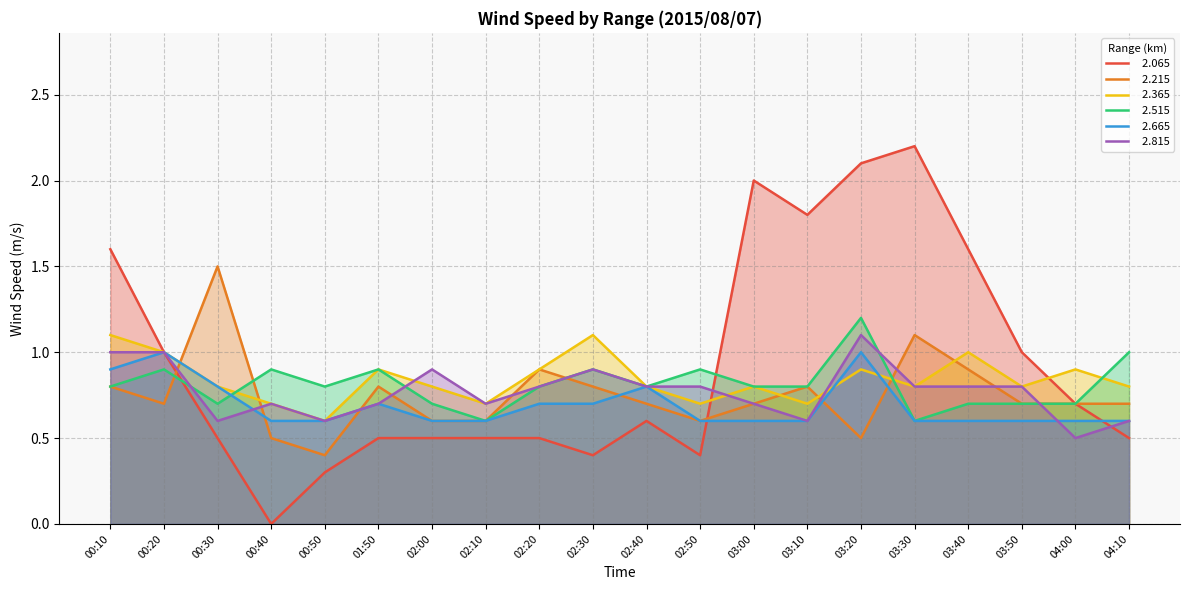

Reading right to left, what are all the values shown in this chart?

  2.065: 0.5	0.7	1.0	1.6	2.2	2.1	1.8	2.0	0.4	0.6	0.4	0.5	0.5	0.5	0.5	0.3	0.0	0.5	1.0	1.6
  2.215: 0.7	0.7	0.7	0.9	1.1	0.5	0.8	0.7	0.6	0.7	0.8	0.9	0.6	0.6	0.8	0.4	0.5	1.5	0.7	0.8
  2.365: 0.8	0.9	0.8	1.0	0.8	0.9	0.7	0.8	0.7	0.8	1.1	0.9	0.7	0.8	0.9	0.6	0.7	0.8	1.0	1.1
  2.515: 1.0	0.7	0.7	0.7	0.6	1.2	0.8	0.8	0.9	0.8	0.9	0.8	0.6	0.7	0.9	0.8	0.9	0.7	0.9	0.8
  2.665: 0.6	0.6	0.6	0.6	0.6	1.0	0.6	0.6	0.6	0.8	0.7	0.7	0.6	0.6	0.7	0.6	0.6	0.8	1.0	0.9
  2.815: 0.6	0.5	0.8	0.8	0.8	1.1	0.6	0.7	0.8	0.8	0.9	0.8	0.7	0.9	0.7	0.6	0.7	0.6	1.0	1.0